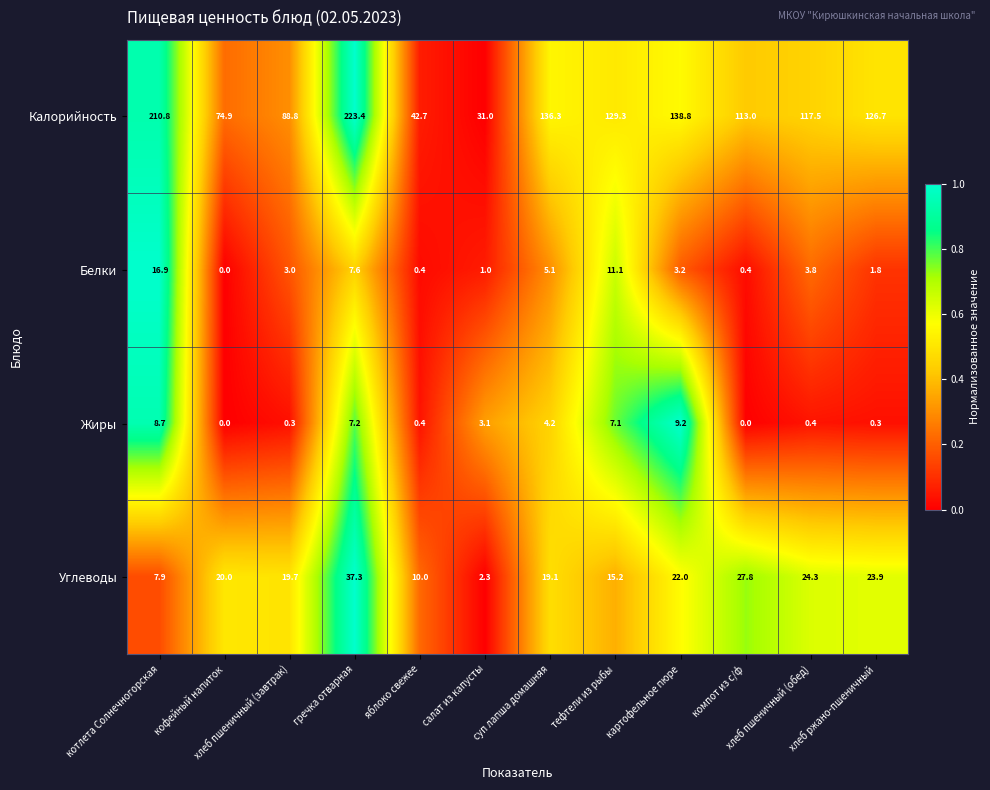

At компот из с/ф, list the series in order from largest to smallest.

Калорийность, Углеводы, Белки, Жиры